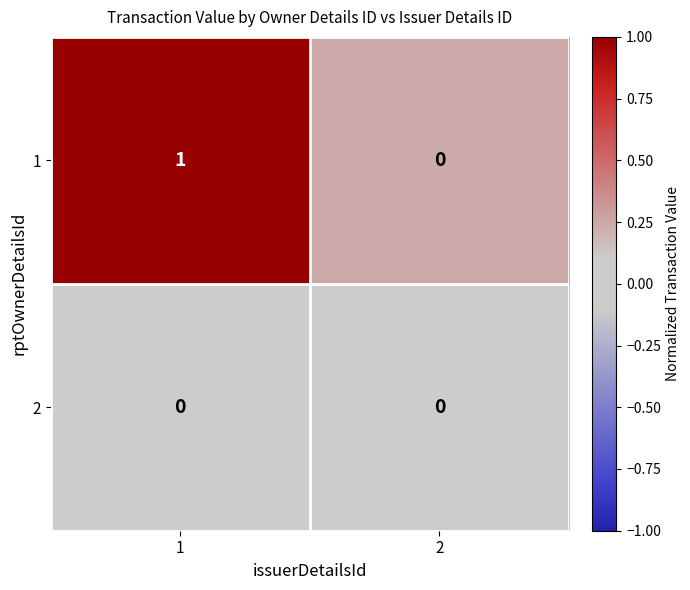

Rank the series by their maximum value, from lowest to highest.

2, 1